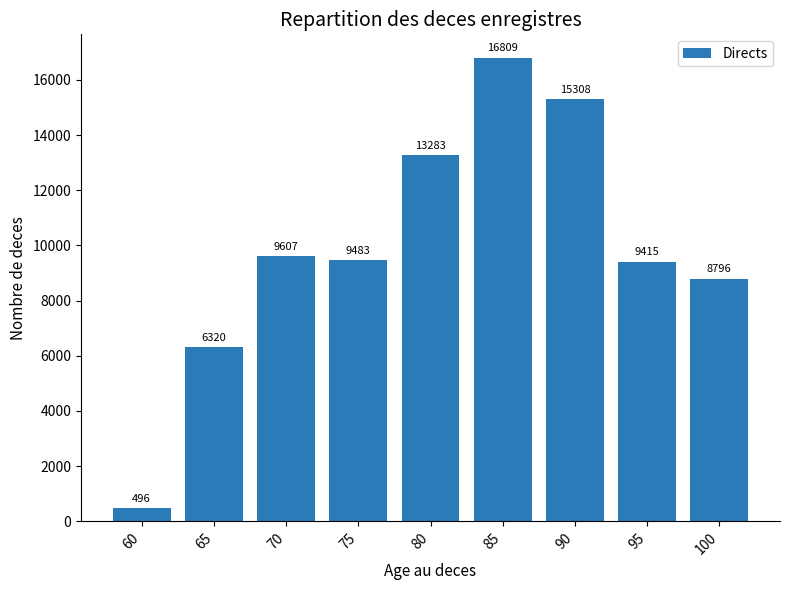

At which label does the data first exceed 9483?

70